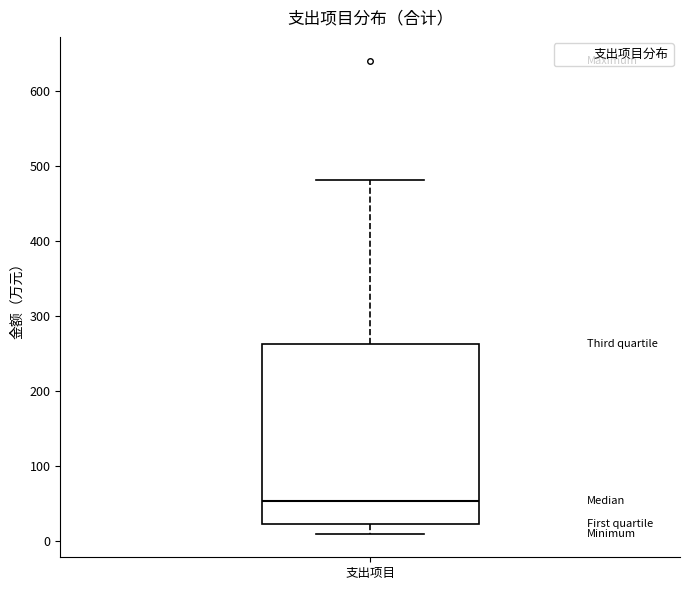

Read this box plot against the y-axis: the position of the median line, the range covered by the box, and the ends of both whiskers. The values are not printed on the chart, so give them approximately, as read against the axis.

median 50, box 20 to 260, whiskers 10 to 480